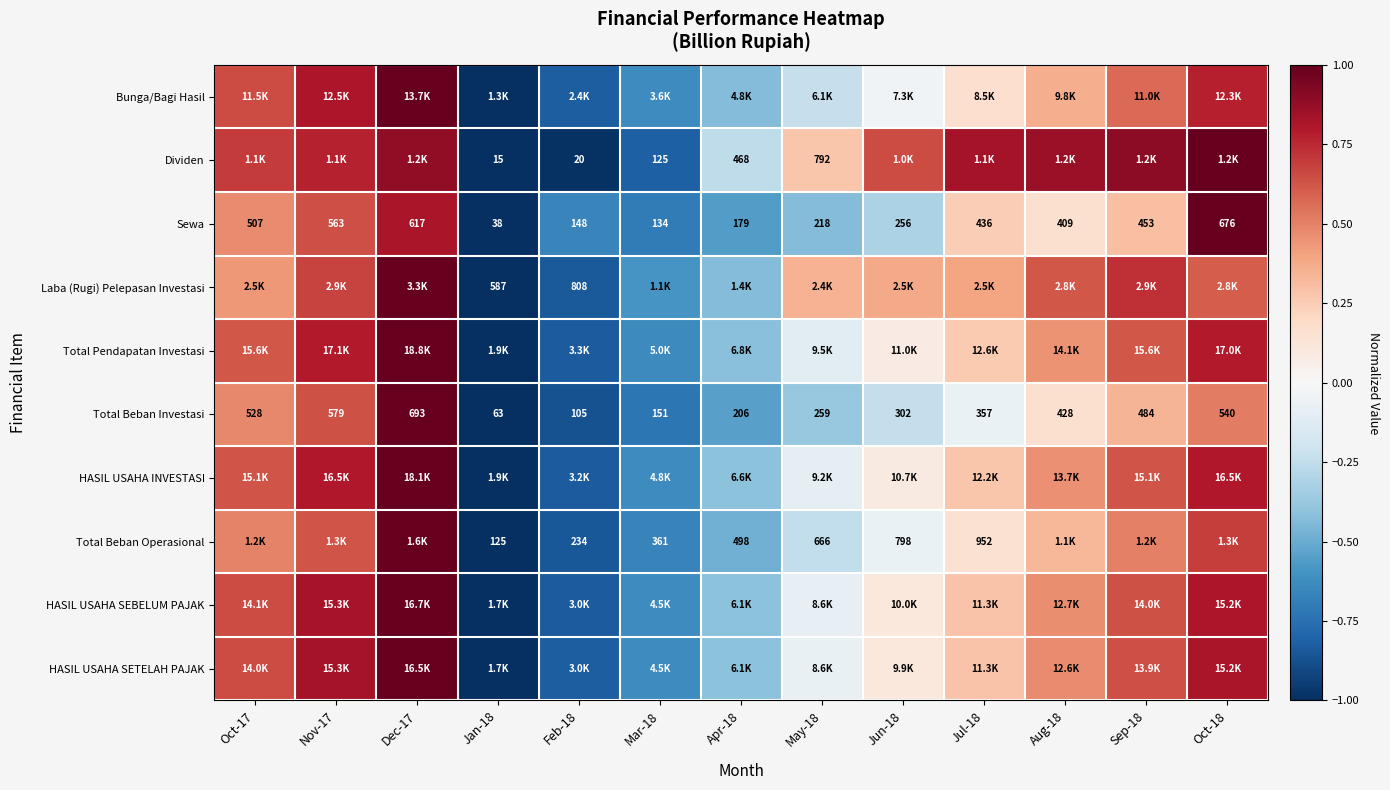

Is the value of Laba (Rugi) Pelepasan Investasi at Feb-18 greater than the value of Total Beban Investasi at Oct-18?

Yes